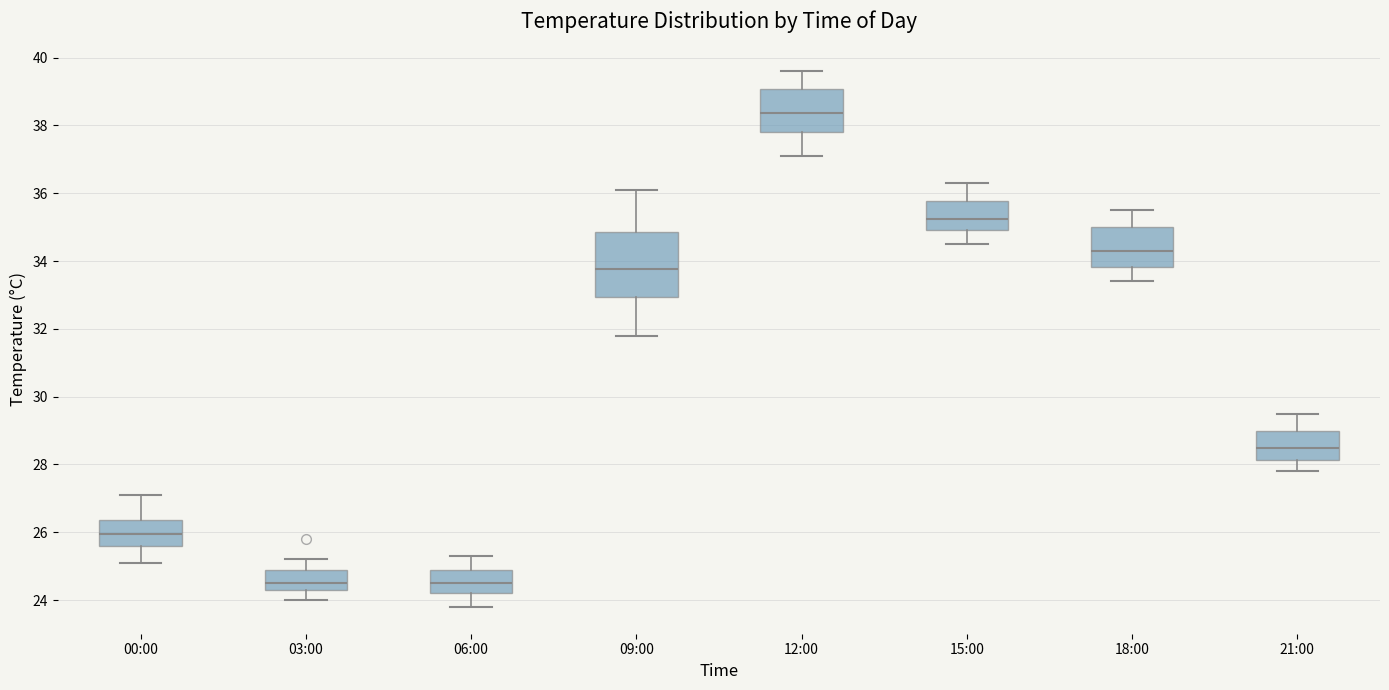

Reading left to right, transcribe this box plot: for each box, give where its median line is, the range the box spans, and where its two whiskers end, as read against the y-axis. The values are not printed on the chart, so give them approximately, as read against the axis.

00:00: median 26.0, box 25.6 to 26.4, whiskers 25.2 to 27.2
03:00: median 24.6, box 24.4 to 24.8, whiskers 24.0 to 25.2
06:00: median 24.6, box 24.2 to 24.8, whiskers 23.8 to 25.4
09:00: median 33.8, box 33.0 to 34.8, whiskers 31.8 to 36.2
12:00: median 38.4, box 37.8 to 39.0, whiskers 37.2 to 39.6
15:00: median 35.2, box 35.0 to 35.8, whiskers 34.6 to 36.4
18:00: median 34.4, box 33.8 to 35.0, whiskers 33.4 to 35.6
21:00: median 28.6, box 28.2 to 29.0, whiskers 27.8 to 29.6